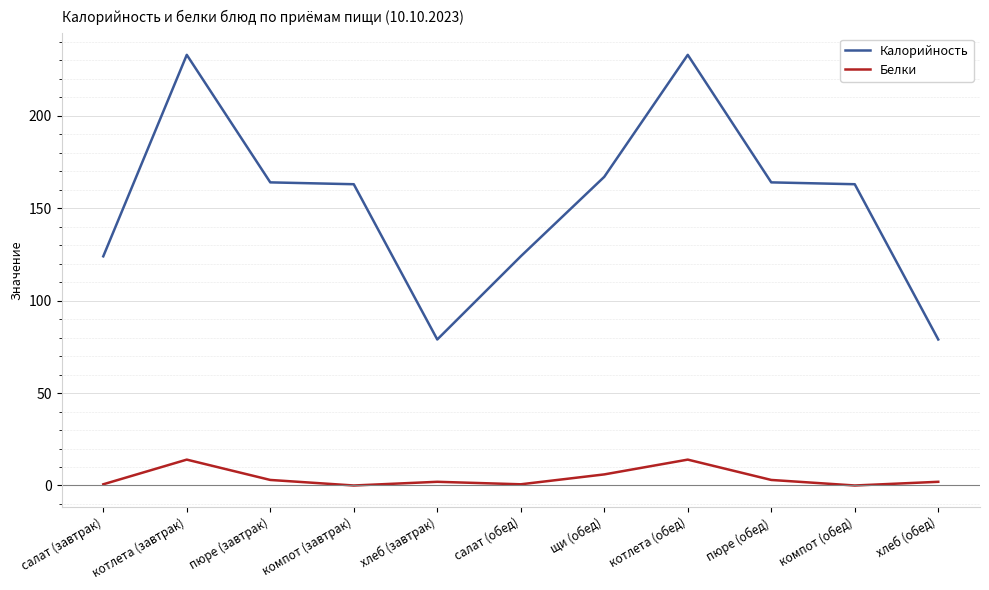

What is the difference between the maximum and minimum values in the Калорийность series?

154.0